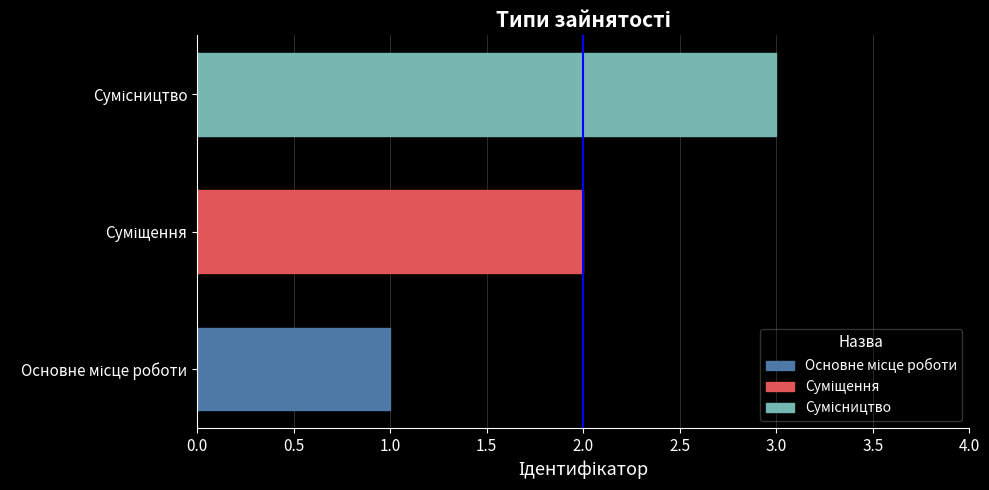

What is the sum of all values?

6